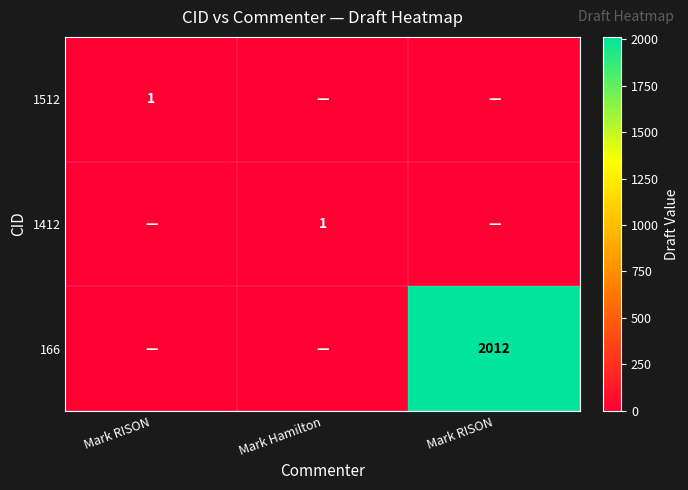

Which label corresponds to the largest value in the chart?

Mark RISON